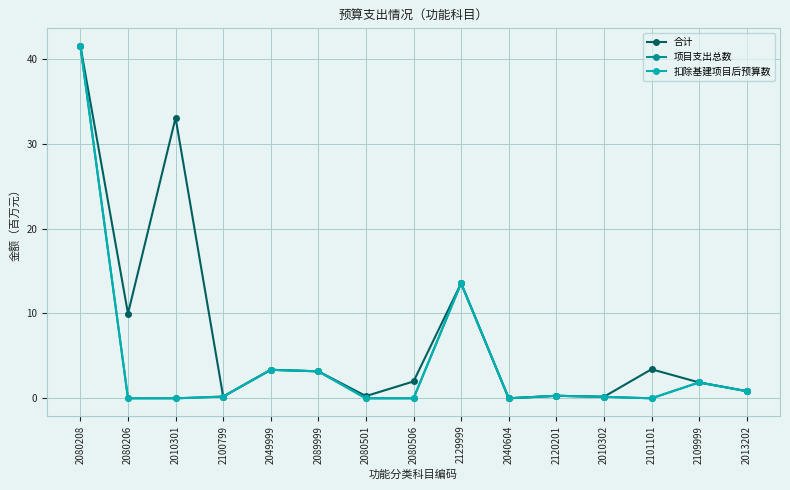

In 合计, how many points are lower than both neighbors (excluding endpoints)?

5